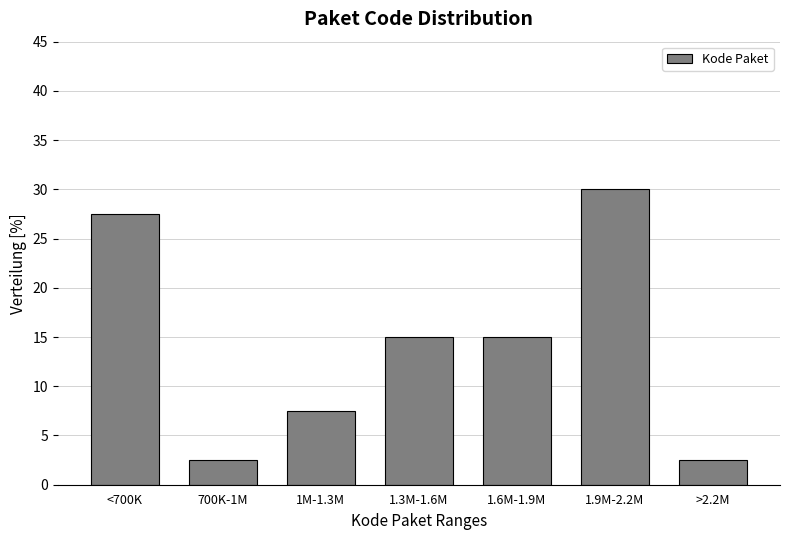

Reading left to right, transcribe all the data shown in this chart.

<700K=27.5	700K-1M=2.5	1M-1.3M=7.5	1.3M-1.6M=15.0	1.6M-1.9M=15.0	1.9M-2.2M=30.0	>2.2M=2.5